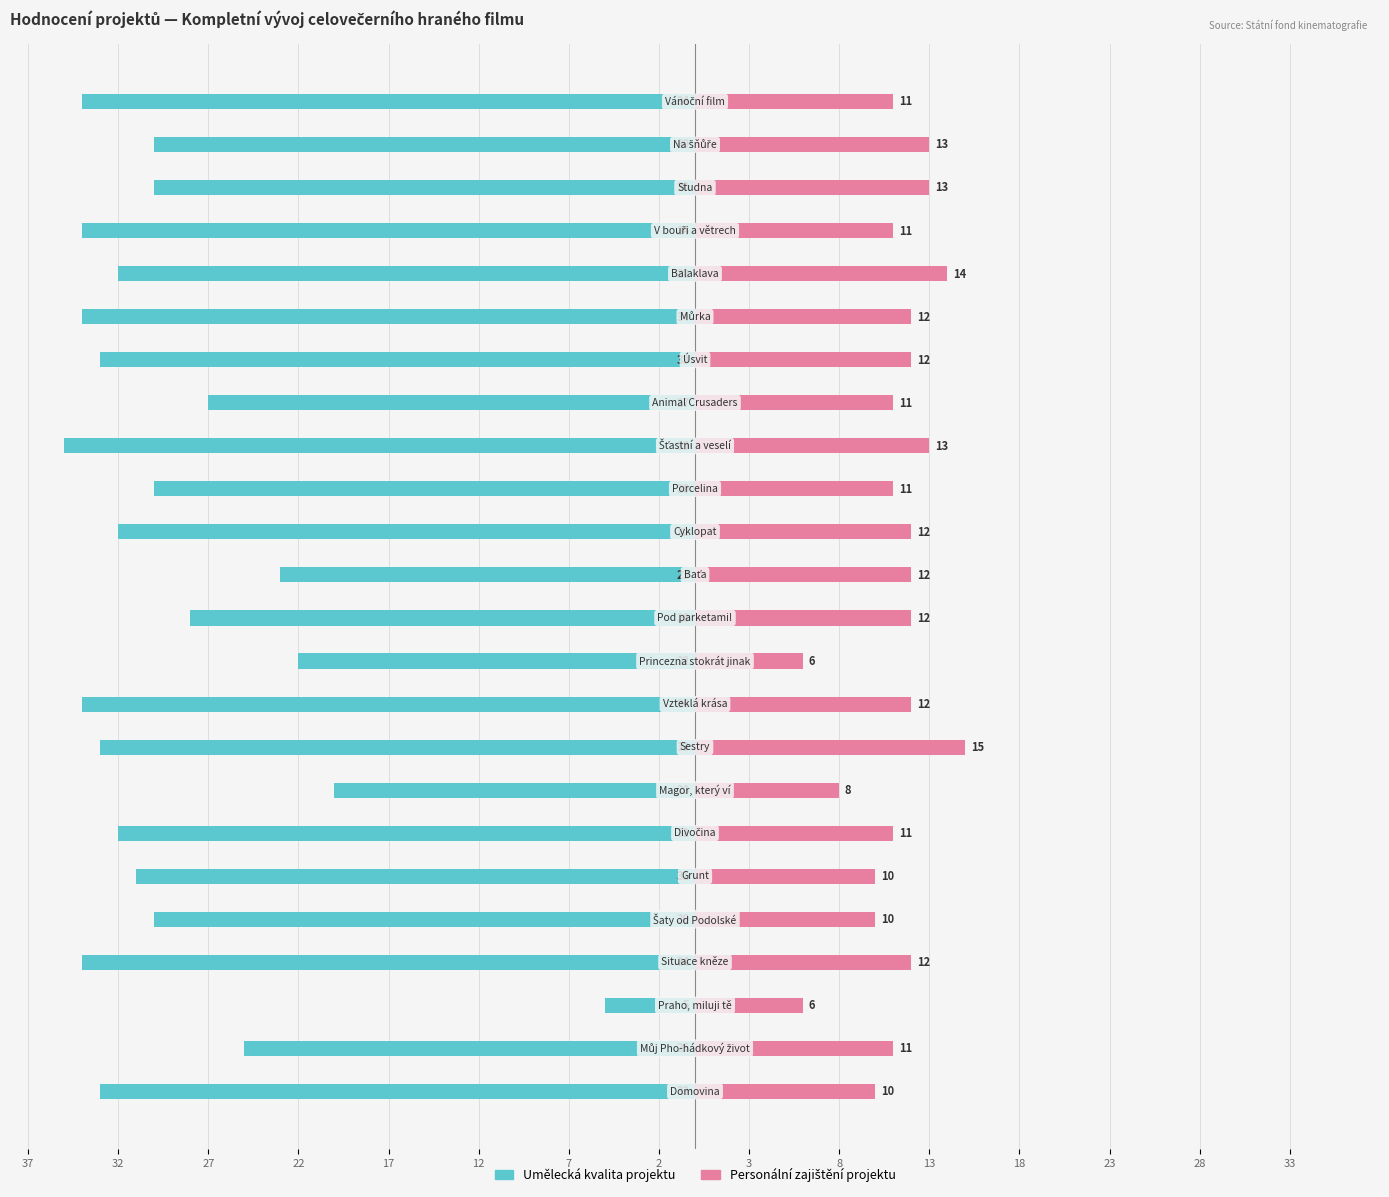

What is the value of the Umělecká kvalita projektu bar at the 22nd from the left?

-30